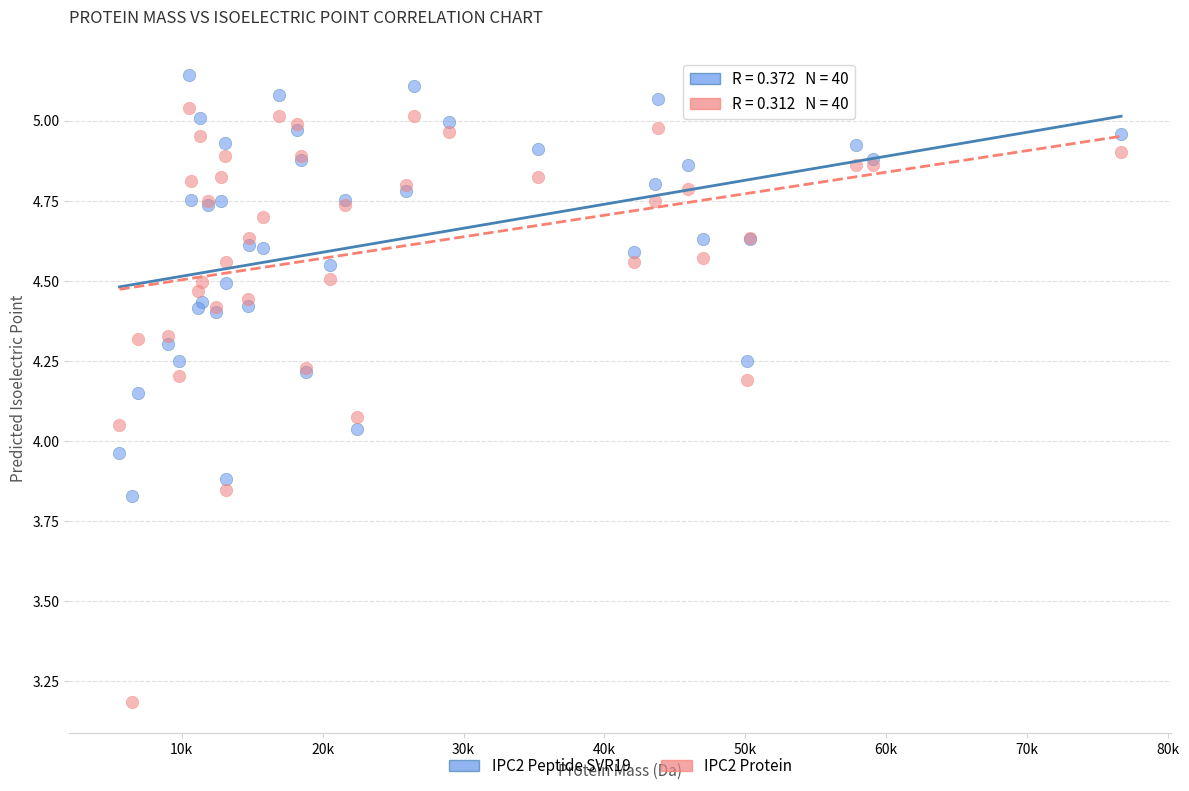

Which series contains the highest Y value?

IPC2 Peptide SVR19